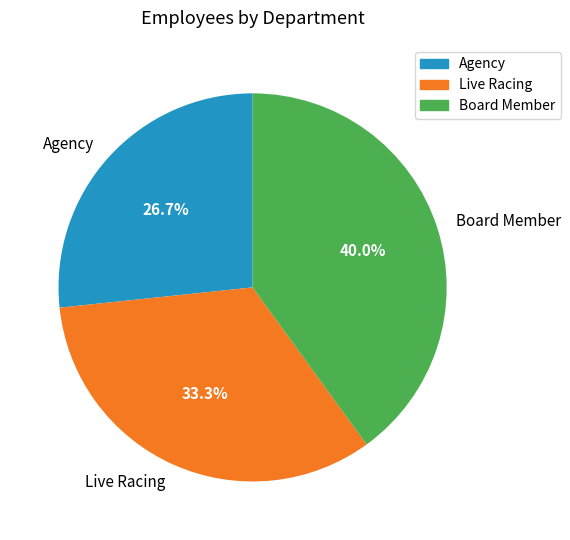

The Board Member slice represents 40% of the pie. True or false?

True